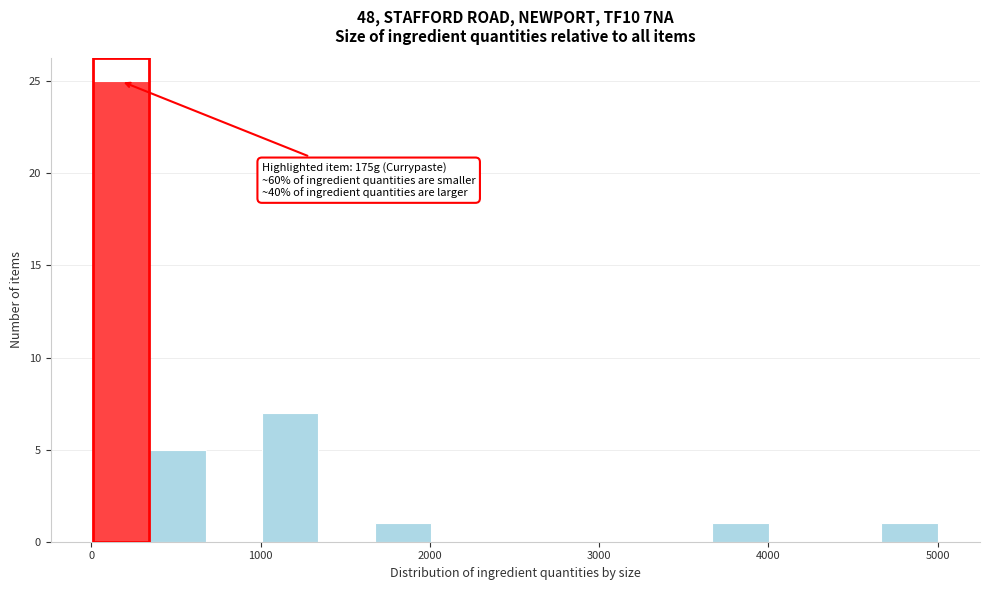

Around what value on the x-axis is the tallest bar? Give the approximate position of its centre, as read against the axis.

200